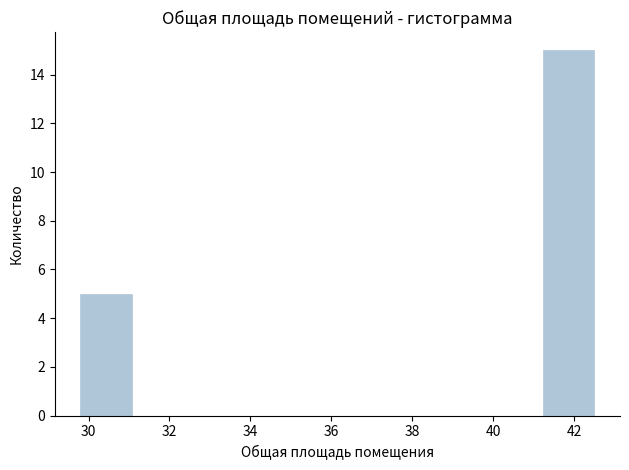

Which range on the x-axis has the tallest bar?

41.2 to 42.6